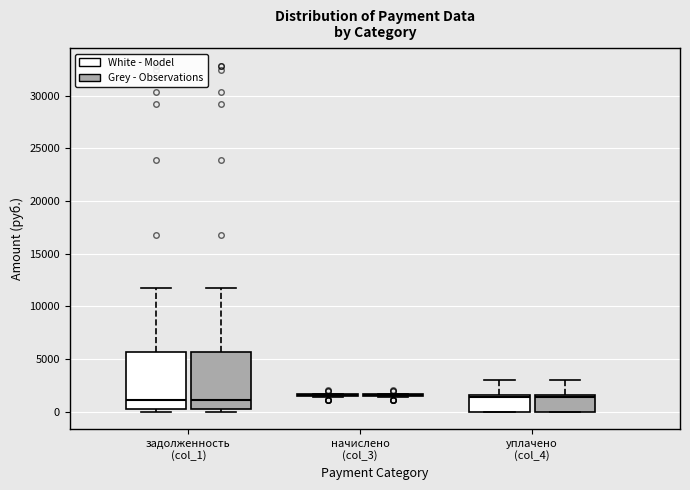

Where is the lower edge of the box for задолженность (col_1) (White - Model) on the y-axis? The values are not printed on the chart, so give them approximately, as read against the axis.

500